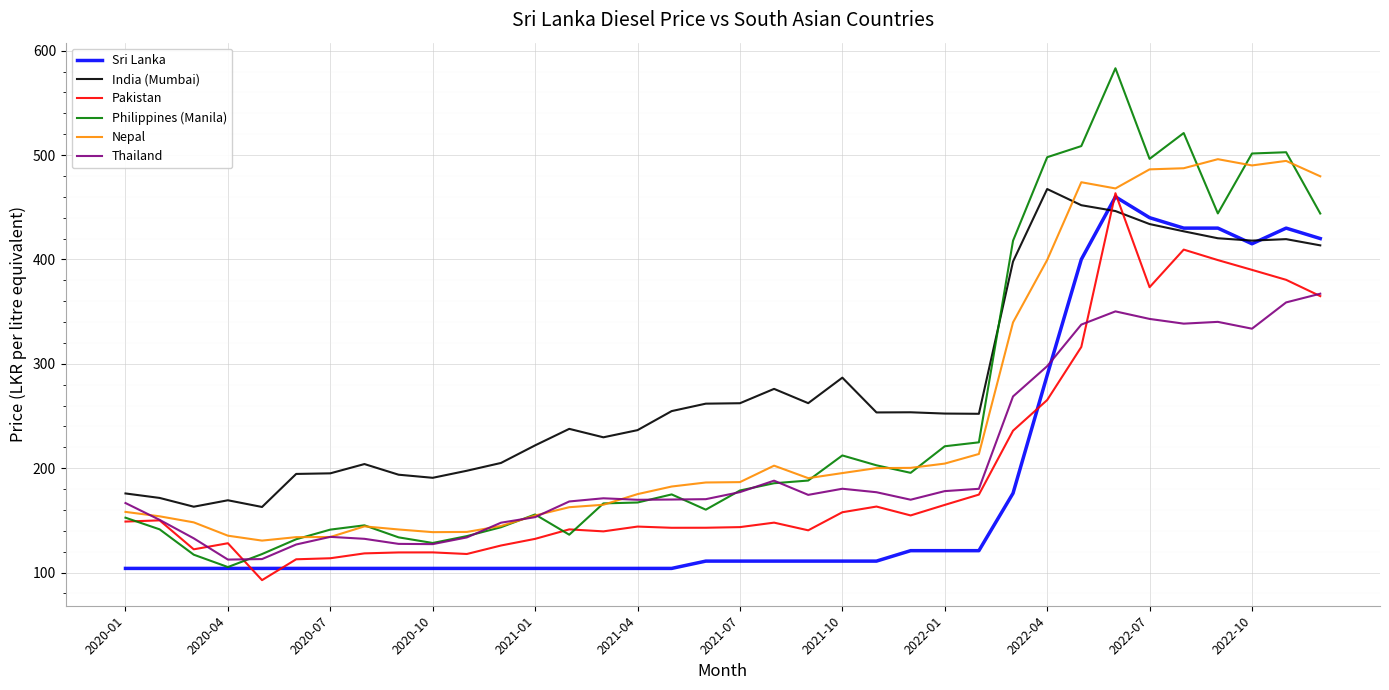

What is the lowest value of the Philippines (Manila) series?

105.3